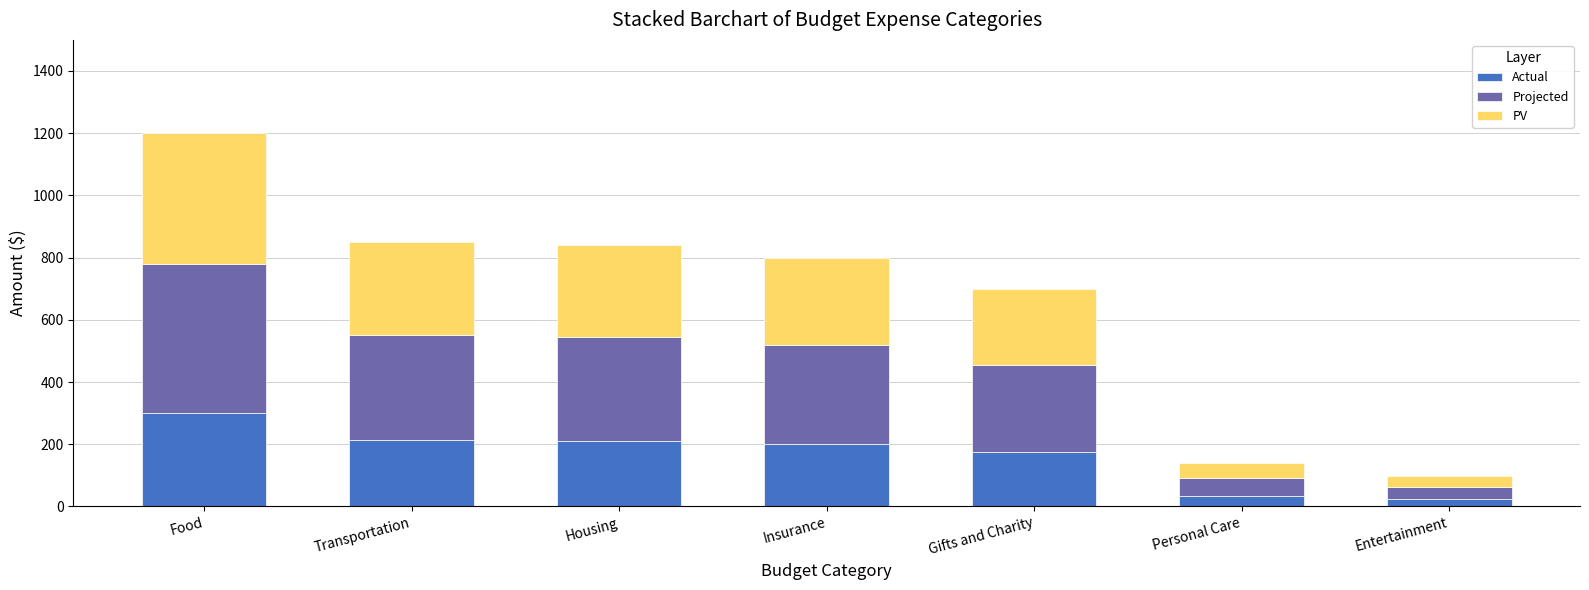

Does the chart contain stacked bars?

Yes